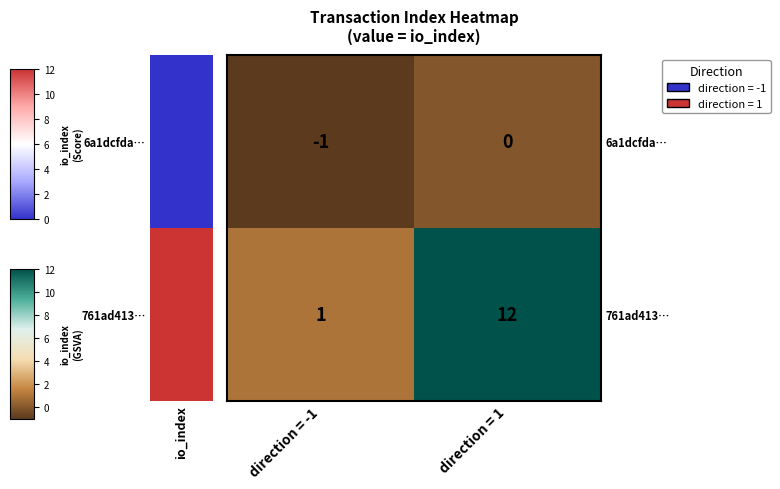

Reading left to right, list all the values displayed in this chart.

6a1dcfda…: -1	0
761ad413…: 1	12